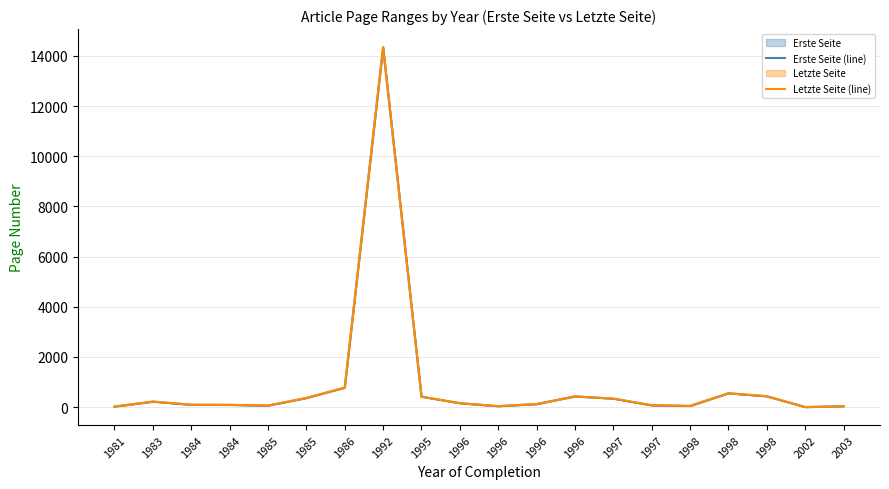

The Letzte Seite (line) series shows 14346 at 1992. True or false?

True